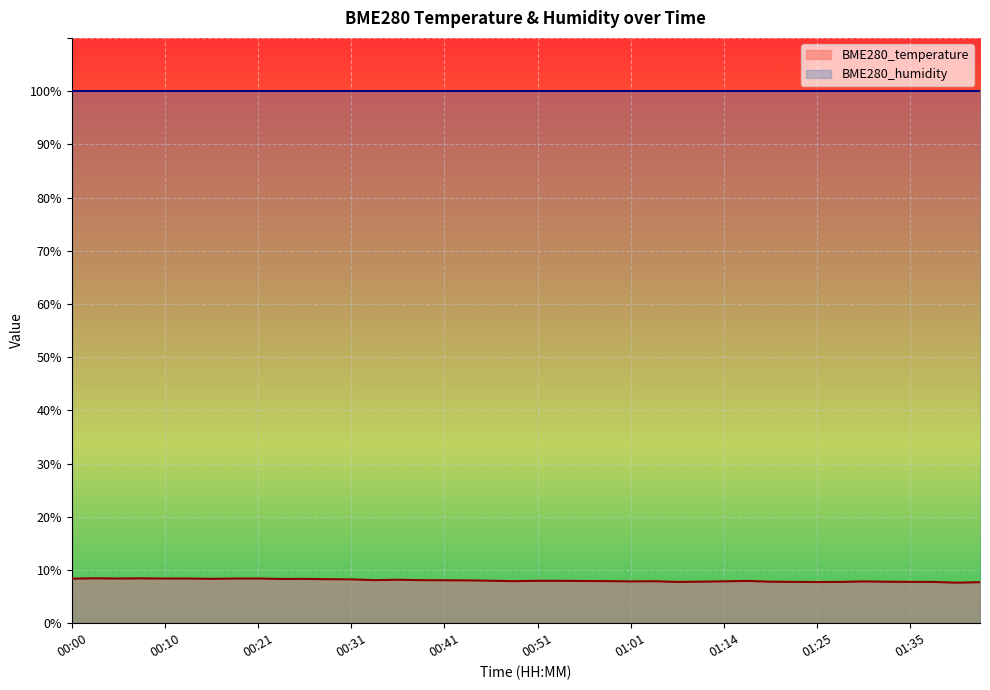

Reading left to right, list all the values displayed in this chart.

00:00=8.4	00:03=8.4	00:05=8.4	00:08=8.4	00:10=8.4	00:13=8.4	00:16=8.3	00:18=8.4	00:21=8.4	00:23=8.3	00:26=8.3	00:28=8.3	00:31=8.2	00:33=8.1	00:36=8.2	00:38=8.1	00:41=8.1	00:43=8.1	00:46=8.0	00:49=7.9	00:51=8.0	00:54=8.0	00:56=7.9	00:59=7.9	01:01=7.9	01:07=7.9	01:09=7.8	01:12=7.8	01:14=7.9	01:17=8.0	01:19=7.8	01:22=7.8	01:25=7.7	01:28=7.8	01:30=7.8	01:33=7.8	01:35=7.8	01:38=7.8	01:40=7.6	01:43=7.7